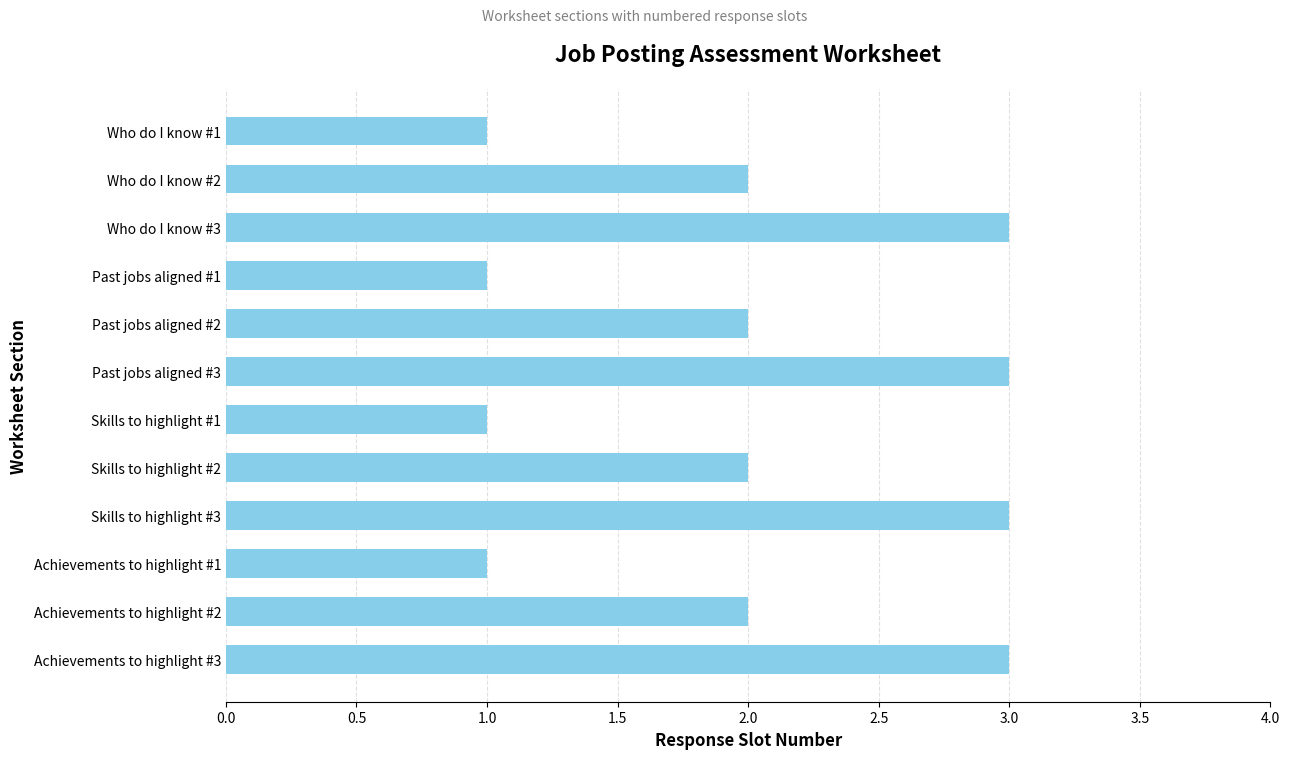

What is the value of the 12th bar from the top?

3